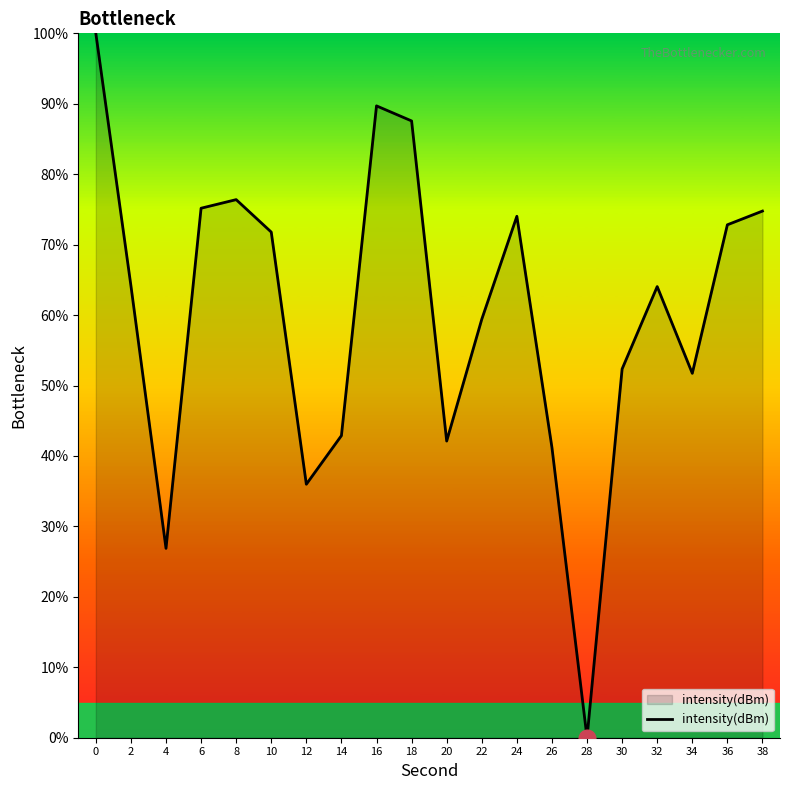

What is the sum of the values at 14 and 4?

69.8